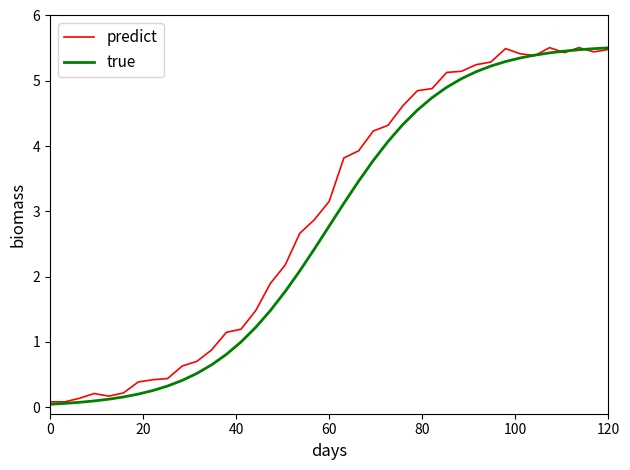

What is the highest value of the predict series?

5.5